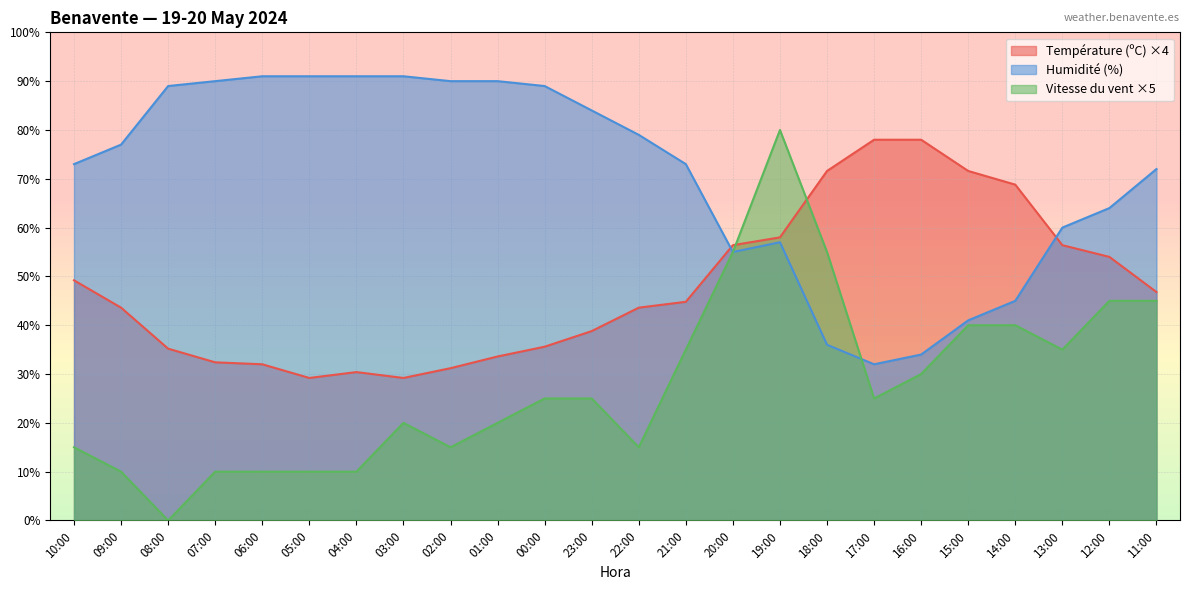

Where is Humidité (%) nearest to the value 61?

13:00